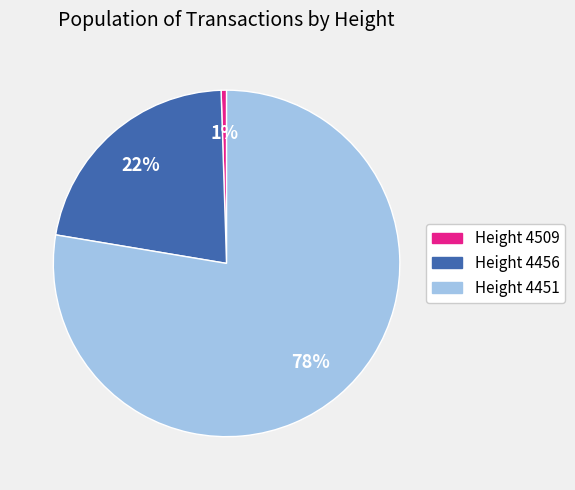

Does any single category account for the majority?

Yes